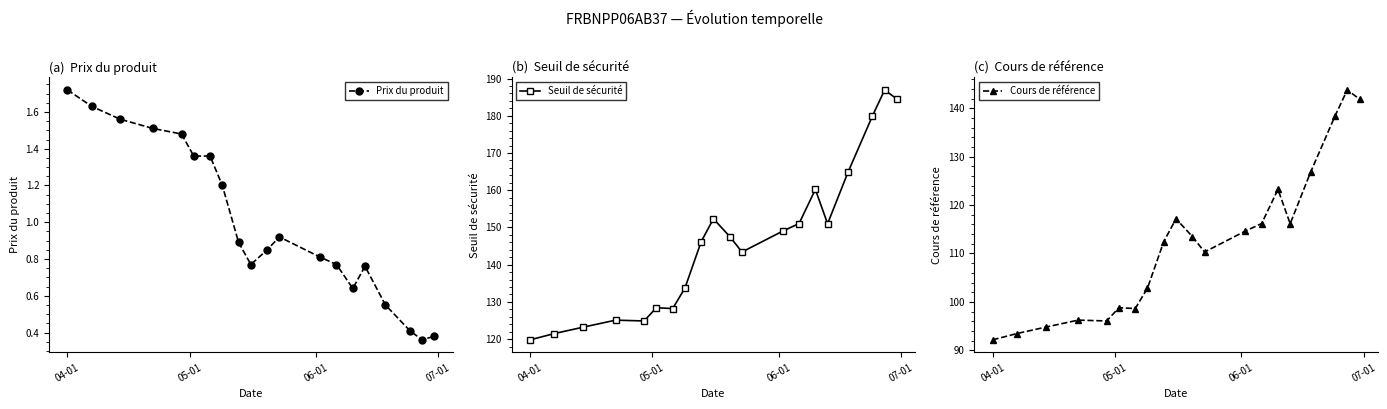

What is the minimum value for Cours de référence?

92.2